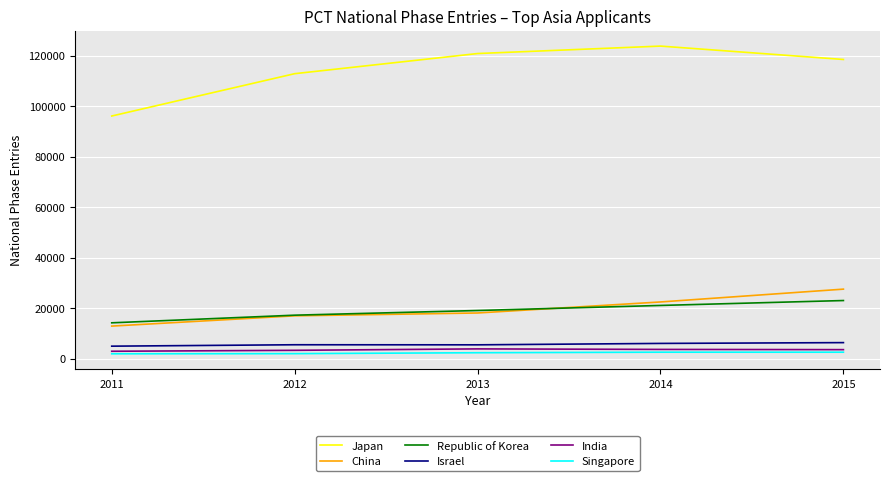

What is the approximate value of Israel at 2014?

6055